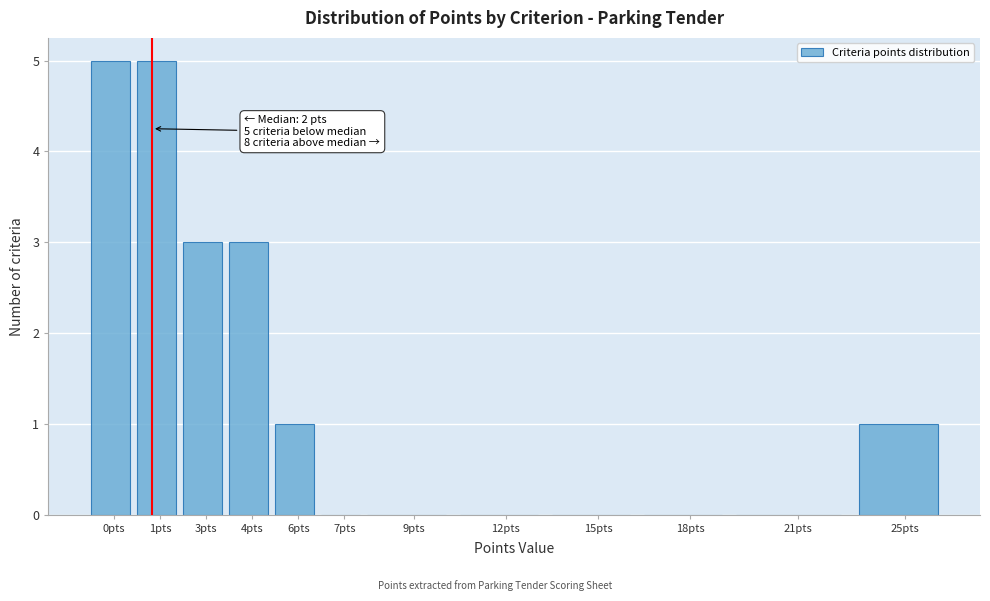

Reading left to right, what are all the values shown in this chart?

0pts=5	1pts=5	3pts=3	4pts=3	6pts=1	7pts=0	9pts=0	12pts=0	15pts=0	18pts=0	21pts=0	25pts=1